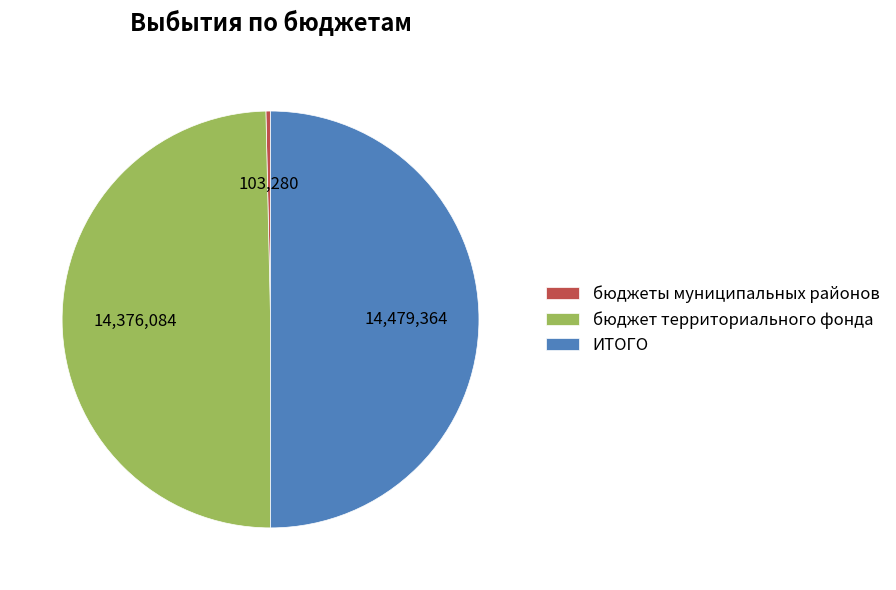

Is it true that бюджет территориального фонда is 64% of the pie?

False